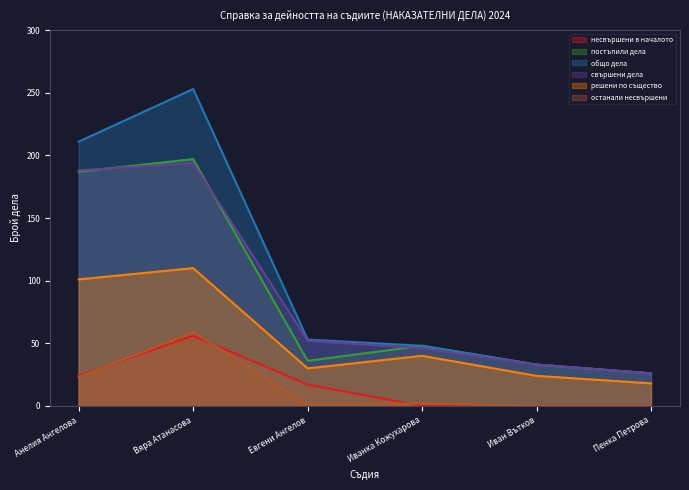

At which label does свършени дела reach its minimum?

Пенка Петрова